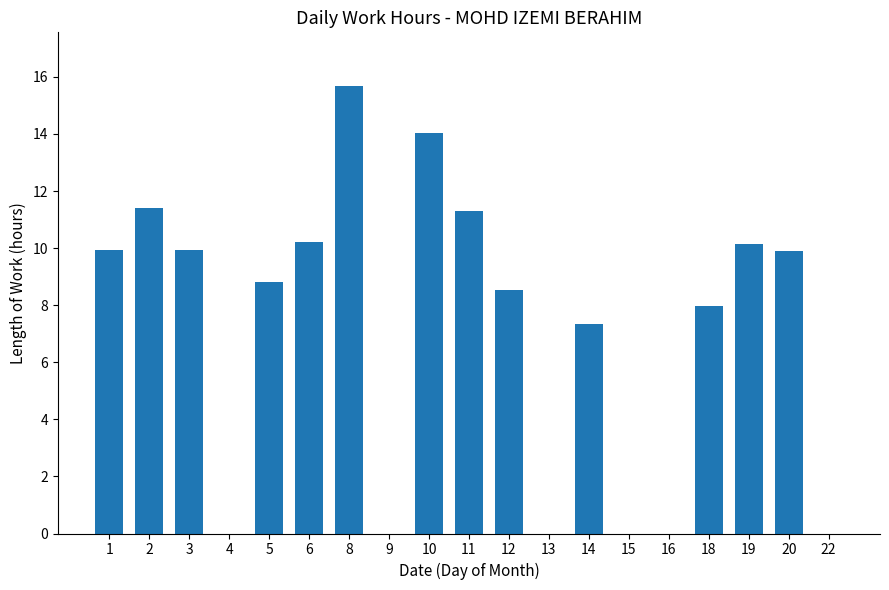

The value at 4 is 0.0. True or false?

True